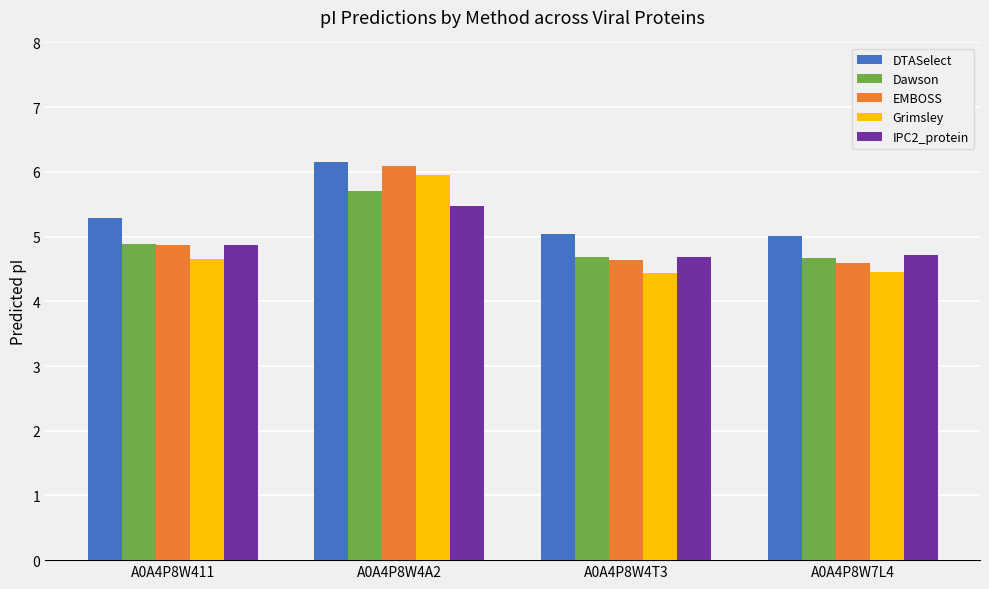

What is the difference between the IPC2_protein values at A0A4P8W4A2 and A0A4P8W411?

0.6